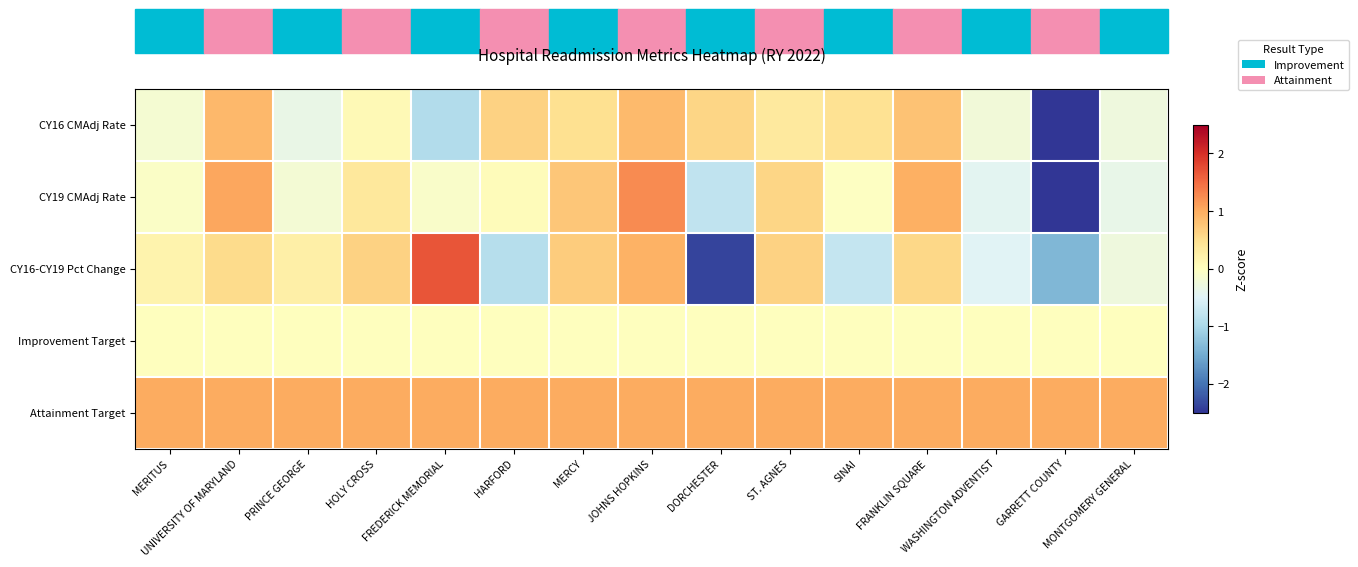

Reading right to left, extract all data points from this chart.

CY16 CMAdj Rate: MONTGOMERY GENERAL=-0.3	GARRETT COUNTY=-3.2	WASHINGTON ADVENTIST=-0.2	FRANKLIN SQUARE=0.8	SINAI=0.5	ST. AGNES=0.3	DORCHESTER=0.6	JOHNS HOPKINS=0.9	MERCY=0.5	HARFORD=0.6	FREDERICK MEMORIAL=-0.9	HOLY CROSS=0.1	PRINCE GEORGE=-0.3	UNIVERSITY OF MARYLAND=0.9	MERITUS=-0.2
CY19 CMAdj Rate: MONTGOMERY GENERAL=-0.4	GARRETT COUNTY=-3.1	WASHINGTON ADVENTIST=-0.4	FRANKLIN SQUARE=1.0	SINAI=-0.0	ST. AGNES=0.6	DORCHESTER=-0.8	JOHNS HOPKINS=1.3	MERCY=0.8	HARFORD=0.0	FREDERICK MEMORIAL=-0.1	HOLY CROSS=0.4	PRINCE GEORGE=-0.2	UNIVERSITY OF MARYLAND=1.0	MERITUS=-0.1
CY16-CY19 Pct Change: MONTGOMERY GENERAL=-0.3	GARRETT COUNTY=-1.4	WASHINGTON ADVENTIST=-0.5	FRANKLIN SQUARE=0.6	SINAI=-0.8	ST. AGNES=0.6	DORCHESTER=-2.4	JOHNS HOPKINS=1.0	MERCY=0.7	HARFORD=-0.9	FREDERICK MEMORIAL=1.7	HOLY CROSS=0.6	PRINCE GEORGE=0.2	UNIVERSITY OF MARYLAND=0.5	MERITUS=0.2
Improvement Target: MONTGOMERY GENERAL=0.0	GARRETT COUNTY=0.0	WASHINGTON ADVENTIST=0.0	FRANKLIN SQUARE=0.0	SINAI=0.0	ST. AGNES=0.0	DORCHESTER=0.0	JOHNS HOPKINS=0.0	MERCY=0.0	HARFORD=0.0	FREDERICK MEMORIAL=0.0	HOLY CROSS=0.0	PRINCE GEORGE=0.0	UNIVERSITY OF MARYLAND=0.0	MERITUS=0.0
Attainment Target: MONTGOMERY GENERAL=1.0	GARRETT COUNTY=1.0	WASHINGTON ADVENTIST=1.0	FRANKLIN SQUARE=1.0	SINAI=1.0	ST. AGNES=1.0	DORCHESTER=1.0	JOHNS HOPKINS=1.0	MERCY=1.0	HARFORD=1.0	FREDERICK MEMORIAL=1.0	HOLY CROSS=1.0	PRINCE GEORGE=1.0	UNIVERSITY OF MARYLAND=1.0	MERITUS=1.0